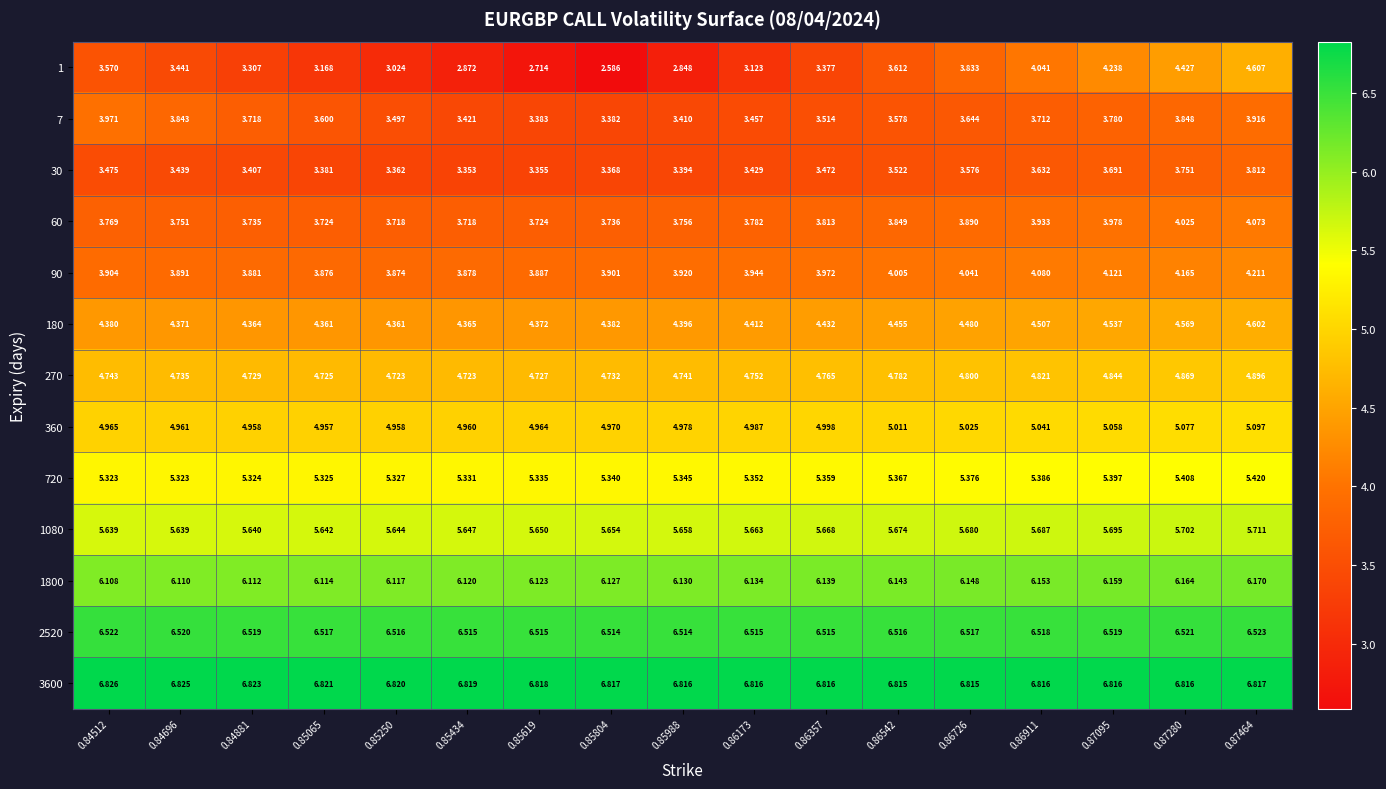

Which series has the largest range (max minus min)?

1